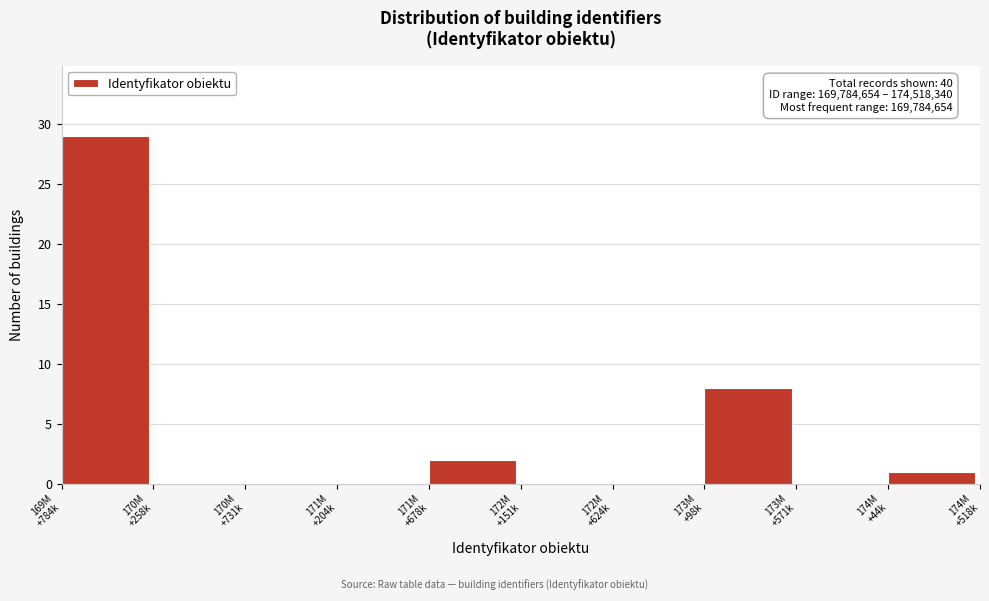

What is the sum of all values?

40